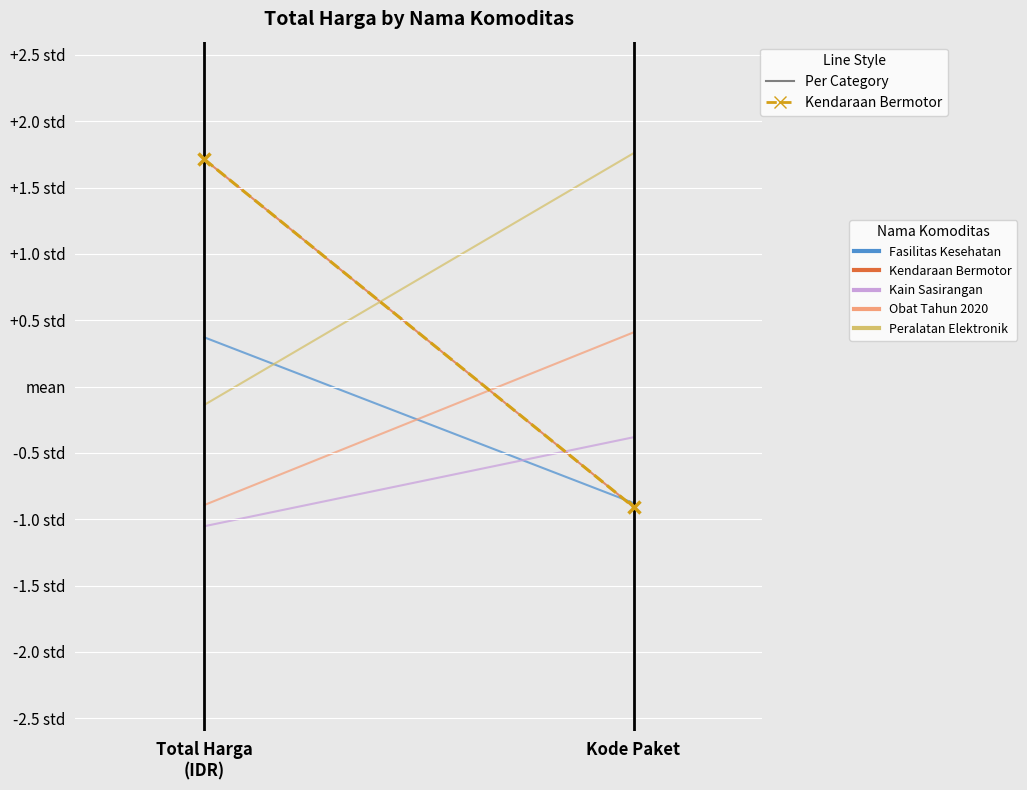

Reading right to left, extract all data points from this chart.

Fasilitas Kesehatan: Kode Paket=-0.9	Total Harga
(IDR)=0.4
Kendaraan Bermotor: Kode Paket=-0.9	Total Harga
(IDR)=1.7
Kain Sasirangan: Kode Paket=-0.4	Total Harga
(IDR)=-1.1
Obat Tahun 2020: Kode Paket=0.4	Total Harga
(IDR)=-0.9
Peralatan Elektronik: Kode Paket=1.8	Total Harga
(IDR)=-0.1